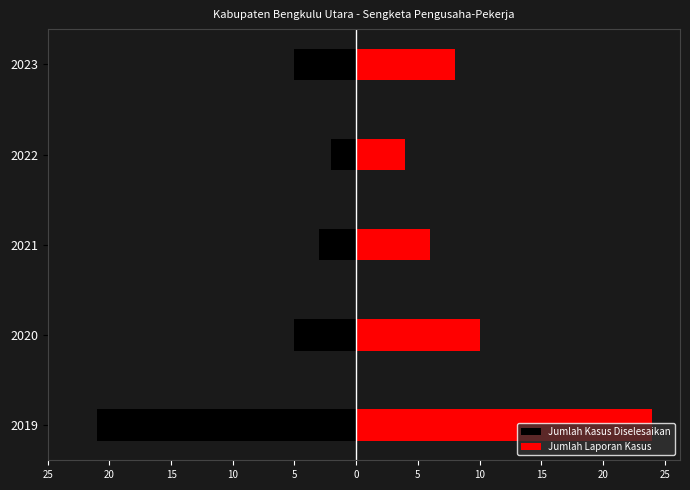

What is the spread (max minus min) of values at 2023?

13